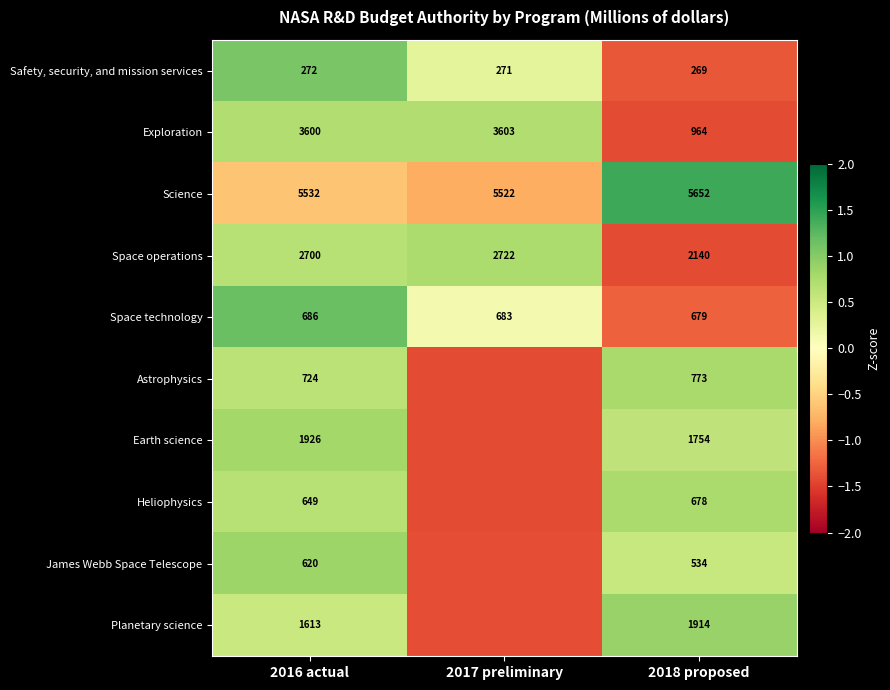

How many distinct data groups are displayed?

10